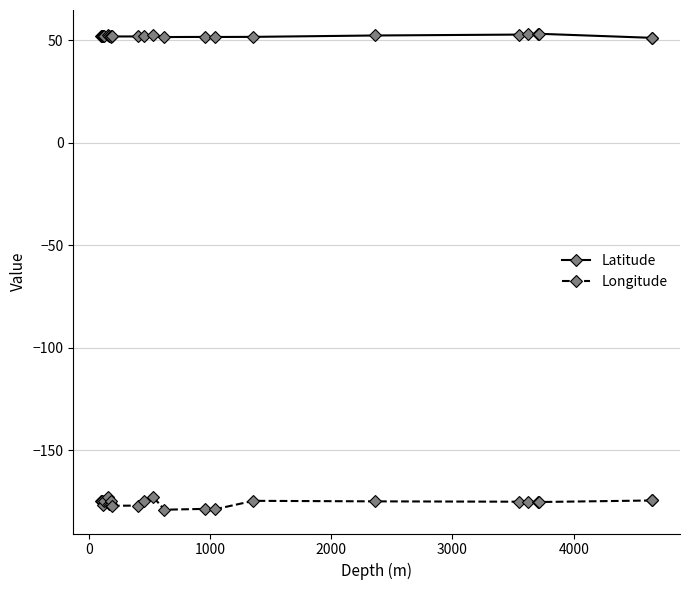

True or false: Latitude and Longitude intersect in this chart.

False